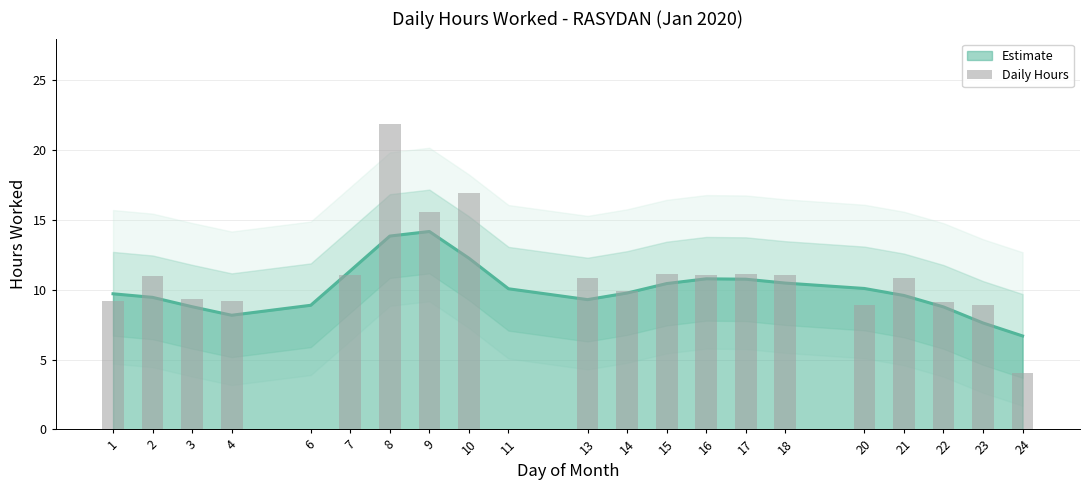

True or false: the data shows 5.3 at 24.

False